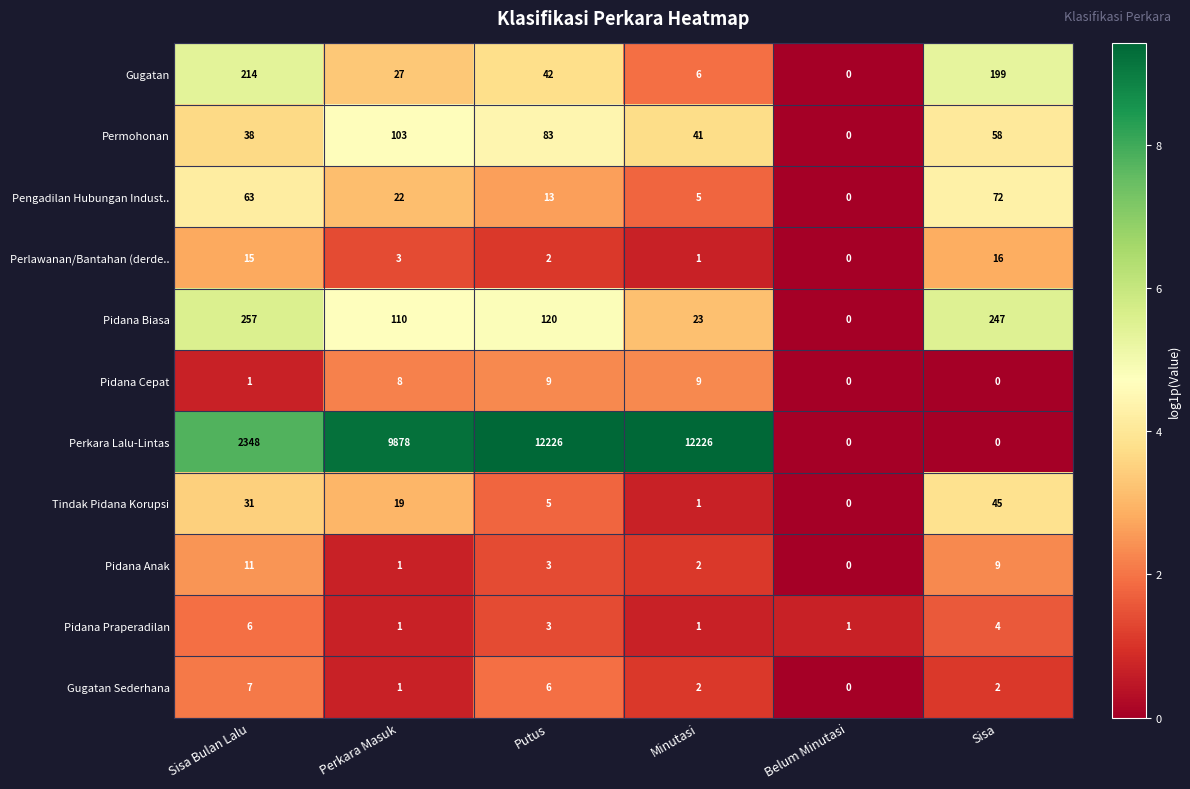

List the series in order of their peak value, highest first.

Perkara Lalu-Lintas, Pidana Biasa, Gugatan, Permohonan, Pengadilan Hubungan Indust.., Tindak Pidana Korupsi, Perlawanan/Bantahan (derde.., Pidana Anak, Pidana Cepat, Gugatan Sederhana, Pidana Praperadilan